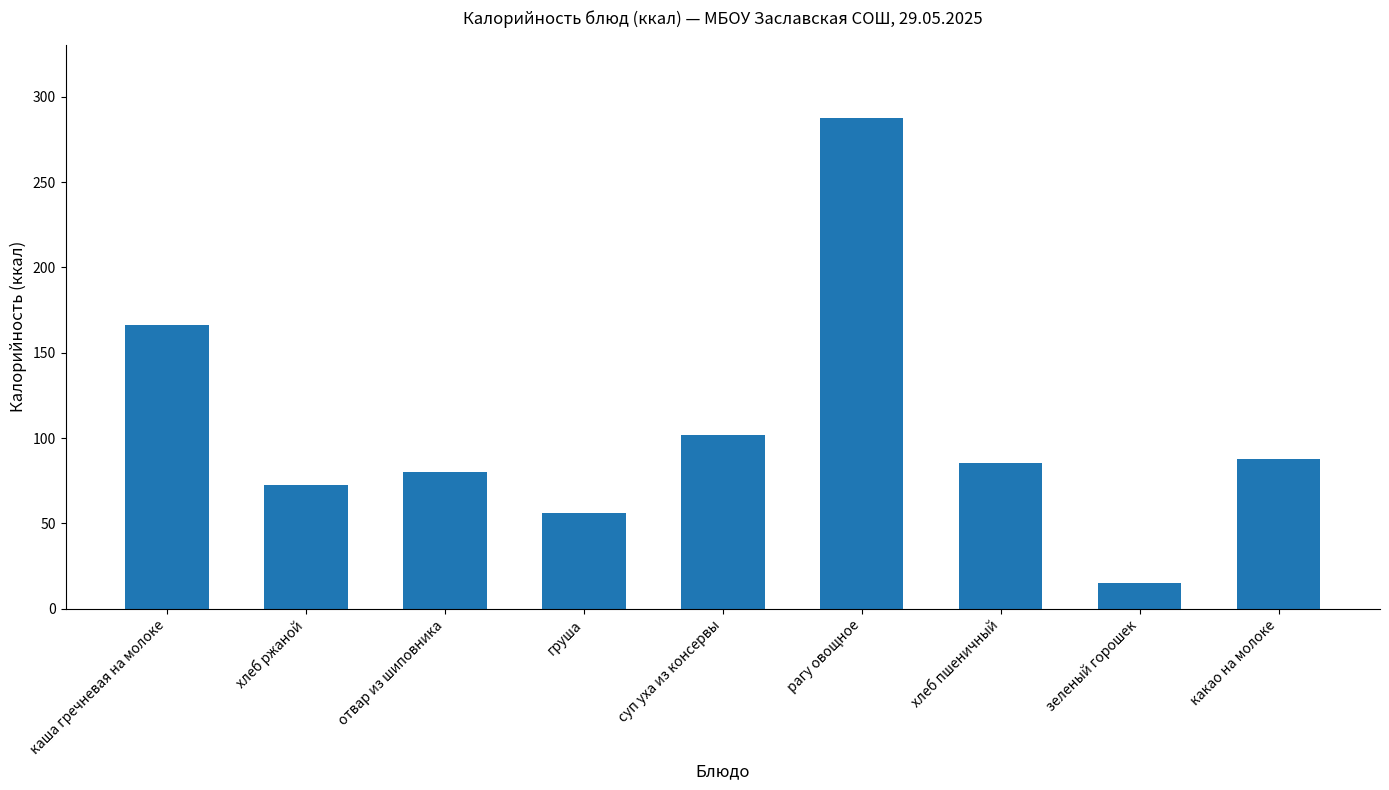

What position from the right is каша гречневая на молоке?

9